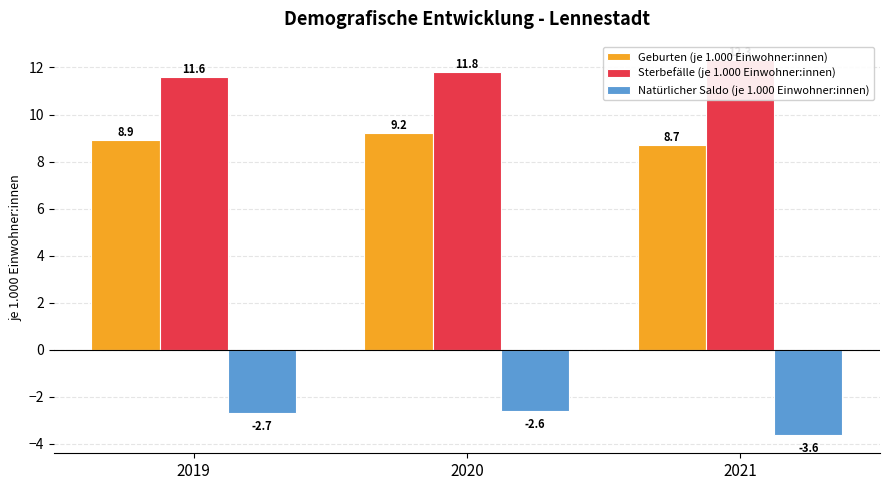

What is the lowest value of the Natürlicher Saldo (je 1.000 Einwohner:innen) series?

-3.6